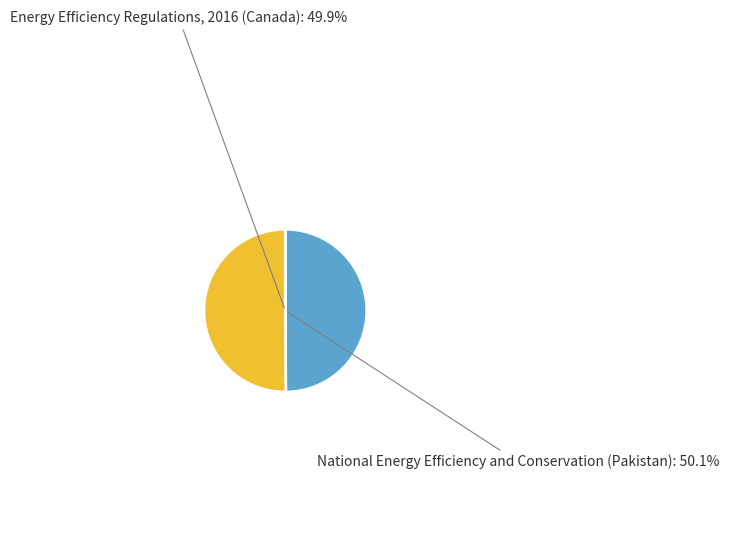

What percentage is the Energy Efficiency Regulations, 2016 (Canada) slice, to the nearest percent?

50%